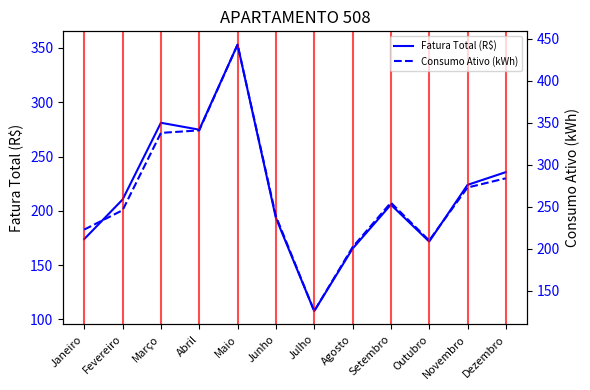

True or false: Fatura Total (R$) and Consumo Ativo (kWh) intersect in this chart.

False